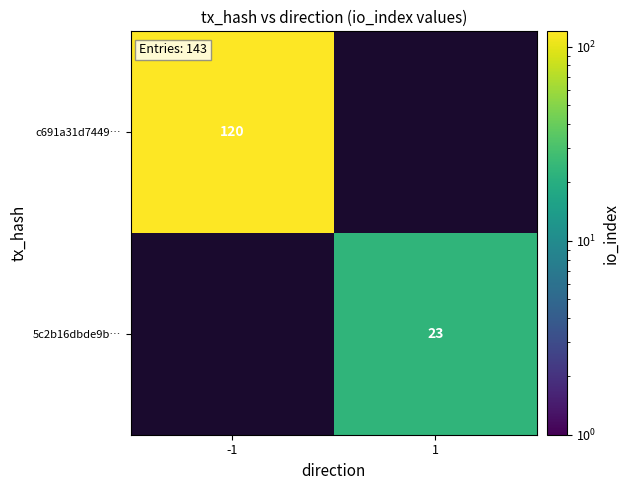

The c691a31d7449… series shows 62 at -1. True or false?

False